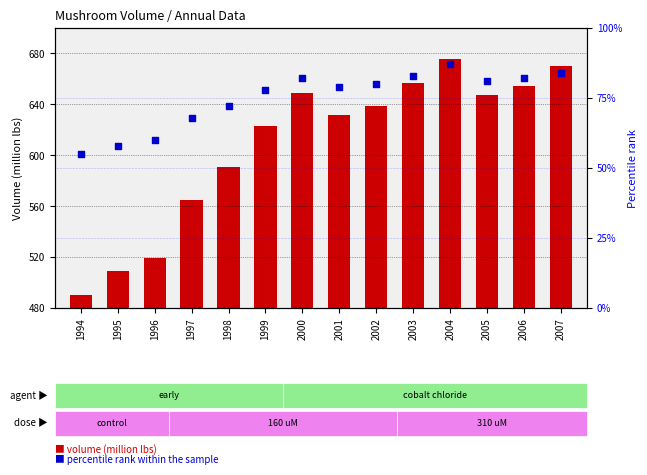

What are all the series names shown in the legend?

volume (million lbs), percentile rank within the sample